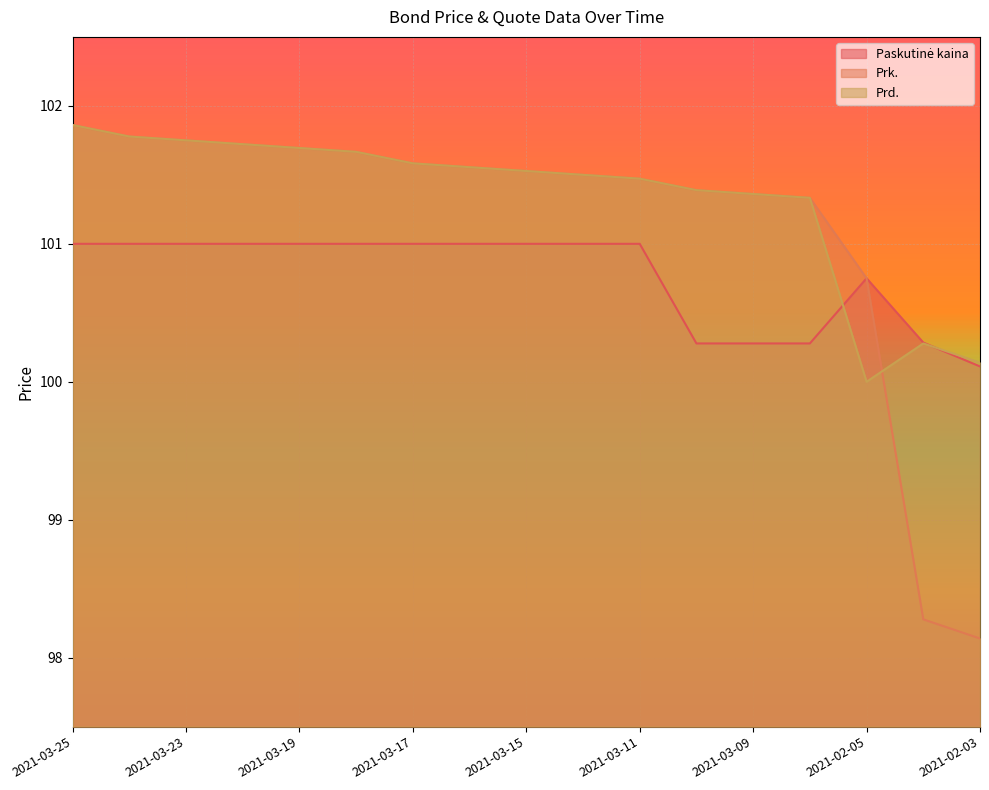

What is the sum of all Prk. values?

1719.4